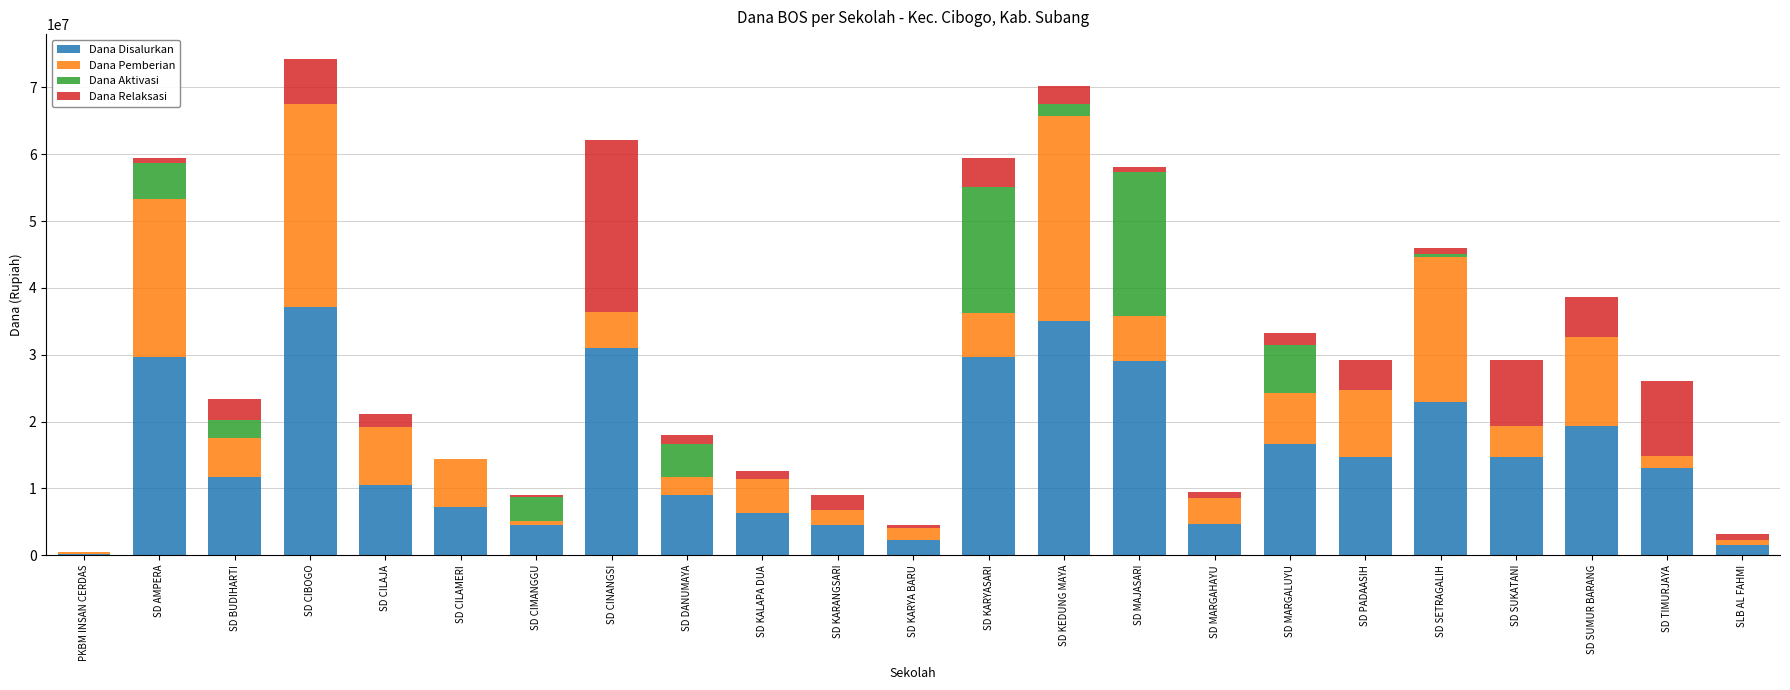

What is the total value across all series at SD CILAJA?

21150000